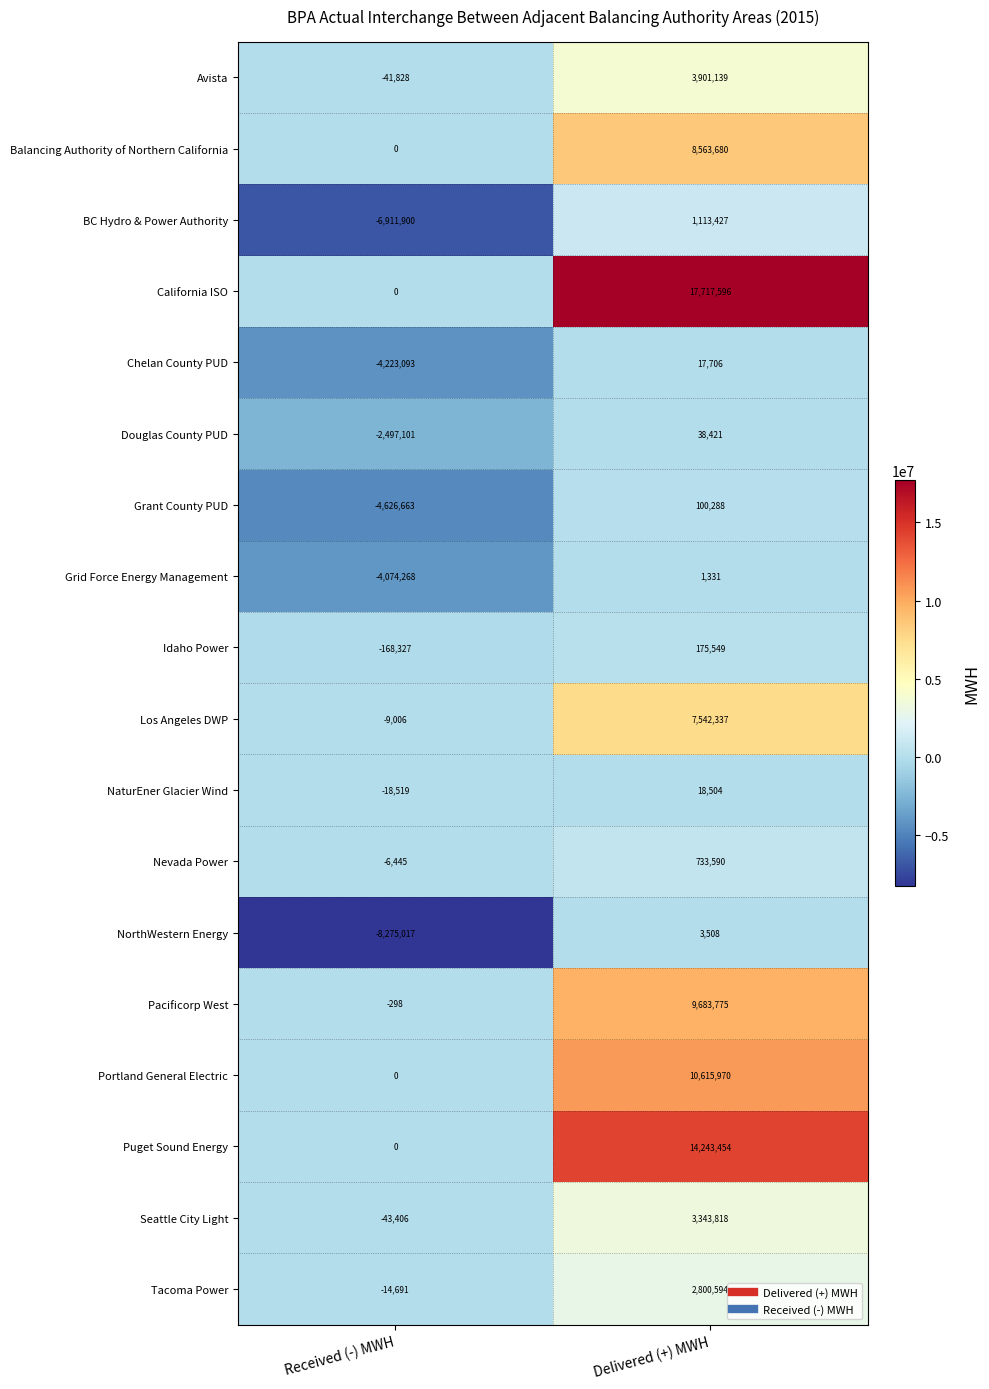

What value does the Chelan County PUD series have at Received (-) MWH, to the nearest 100?

-4223100